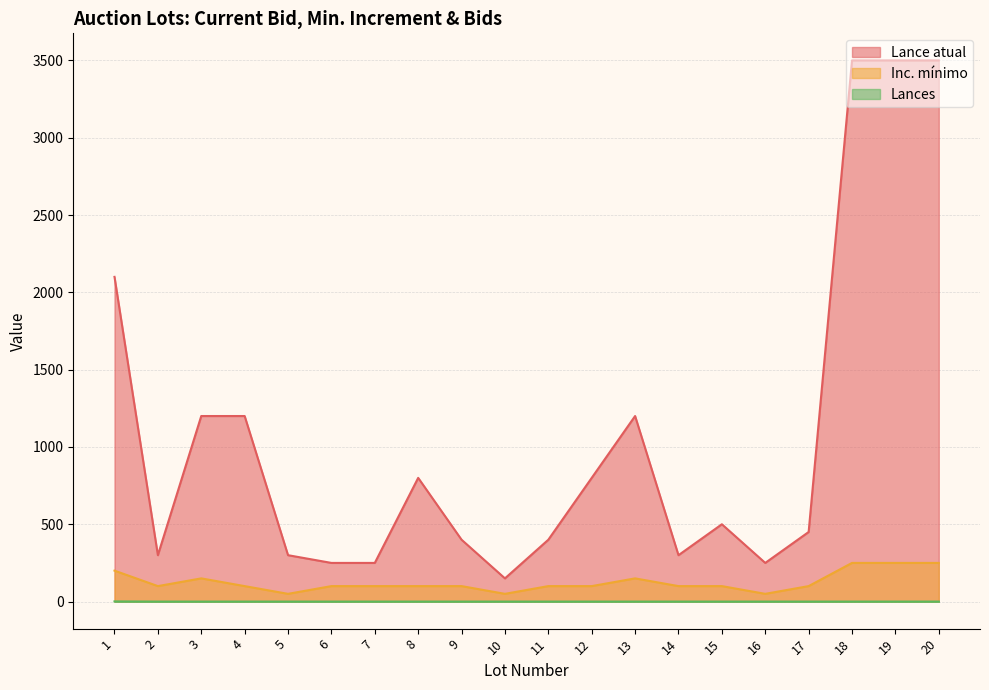

Reading right to left, what are all the values shown in this chart?

Lance atual: 3500	3500	3500	450	250	500	300	1200	800	400	150	400	800	250	250	300	1200	1200	300	2100
Inc. mínimo: 250	250	250	100	50	100	100	150	100	100	50	100	100	100	100	50	100	150	100	200
Lances: 0	0	0	0	0	0	0	0	0	0	0	0	0	0	0	0	0	0	0	1